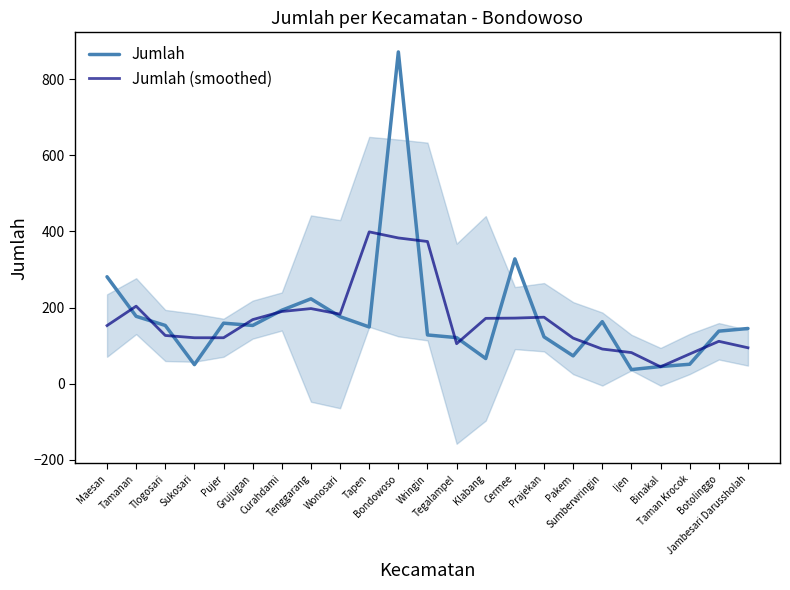

How many times do Jumlah and Jumlah (smoothed) cross each other?

18